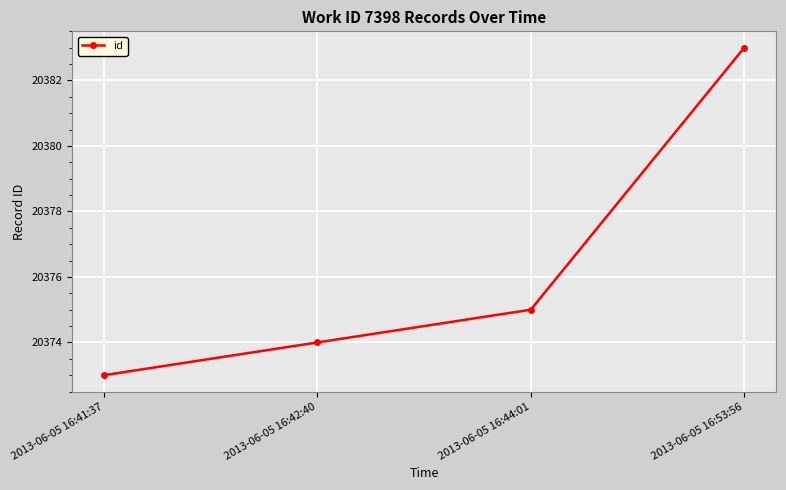

The chart shows a value of 20374 at 2013-06-05 16:42:40. True or false?

True